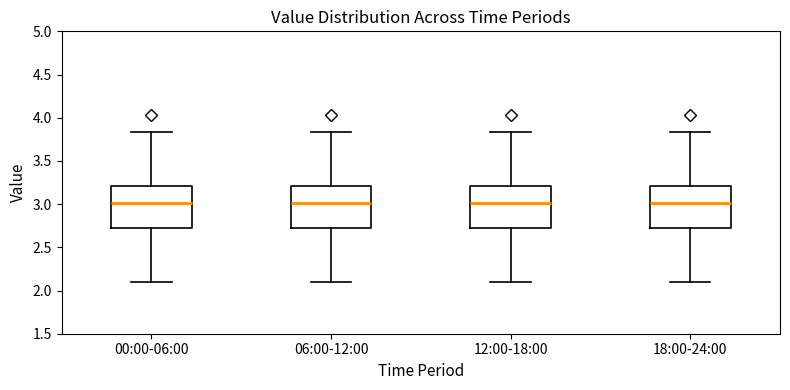

Reading left to right, read every box against the y-axis: the position of its median line, the range the box covers, and the ends of its whiskers. The values are not printed on the chart, so give them approximately, as read against the axis.

00:00-06:00: median 3.00, box 2.70 to 3.20, whiskers 2.10 to 3.85
06:00-12:00: median 3.00, box 2.70 to 3.20, whiskers 2.10 to 3.85
12:00-18:00: median 3.00, box 2.70 to 3.20, whiskers 2.10 to 3.85
18:00-24:00: median 3.00, box 2.70 to 3.20, whiskers 2.10 to 3.85